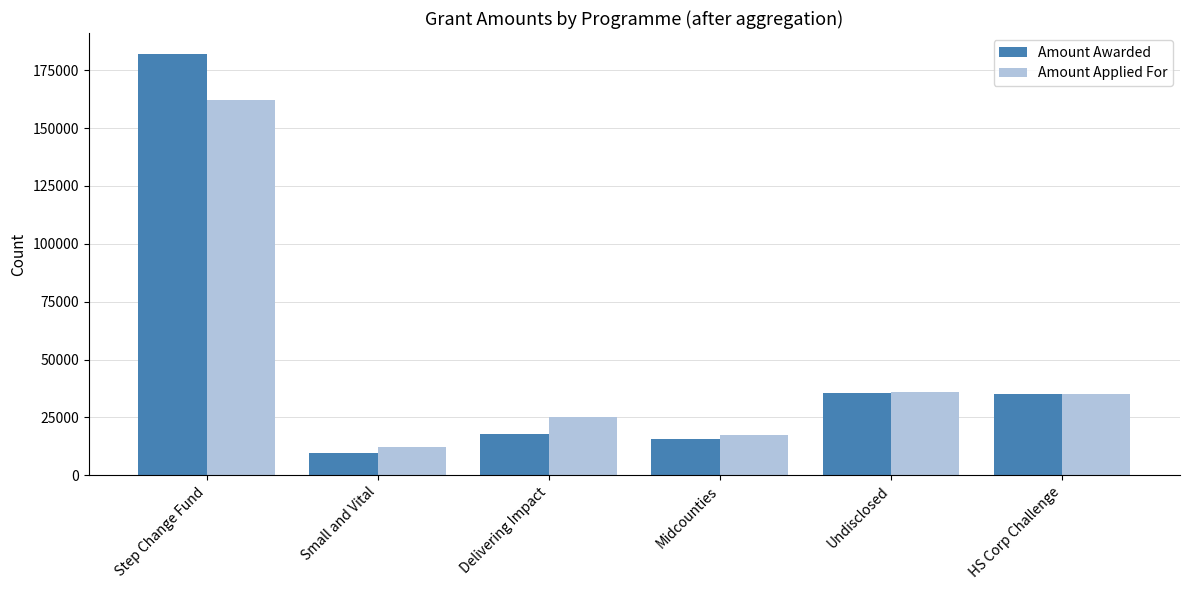

Where does the Amount Awarded series first go above 35000?

Step Change Fund